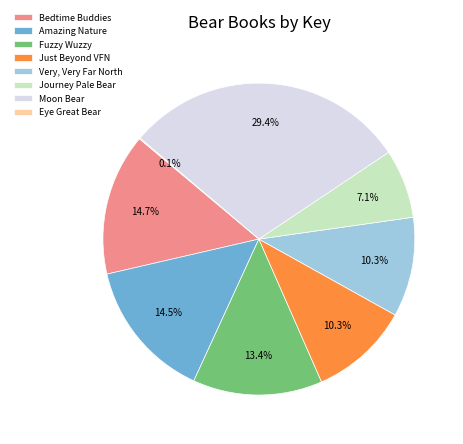

Which slice is the largest?

Moon Bear